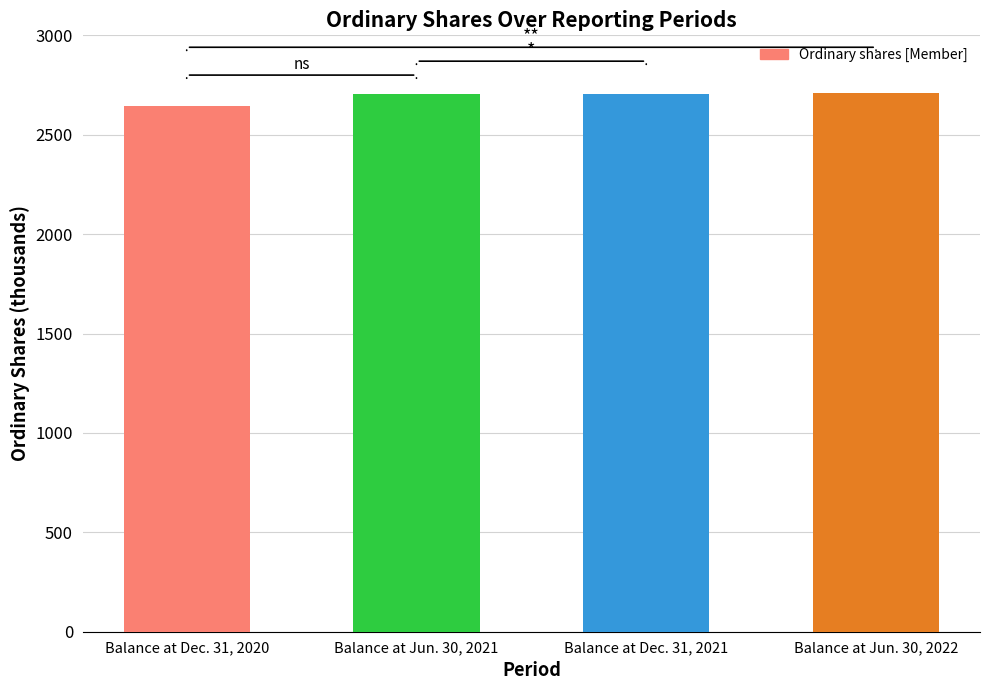

What is the sum of all values?

10769